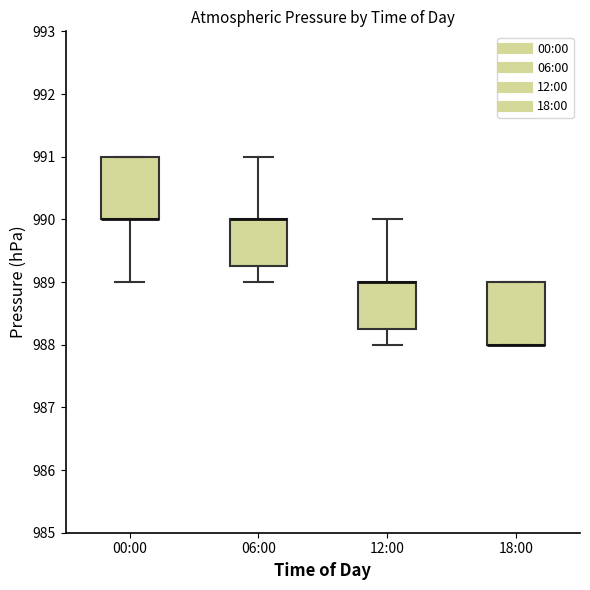

Reading left to right, transcribe this box plot: for each box, give where its median line is, the range the box spans, and where its two whiskers end, as read against the y-axis. The values are not printed on the chart, so give them approximately, as read against the axis.

00:00: median 990.0 (drawn on the box's lower edge), box 990.0 to 991.0, whiskers 989.0 to 991.0
06:00: median 990.0 (drawn on the box's upper edge), box 989.3 to 990.0, whiskers 989.0 to 991.0
12:00: median 989.0 (drawn on the box's upper edge), box 988.3 to 989.0, whiskers 988.0 to 990.0
18:00: median 988.0 (drawn on the box's lower edge), box 988.0 to 989.0, whiskers 988.0 to 989.0